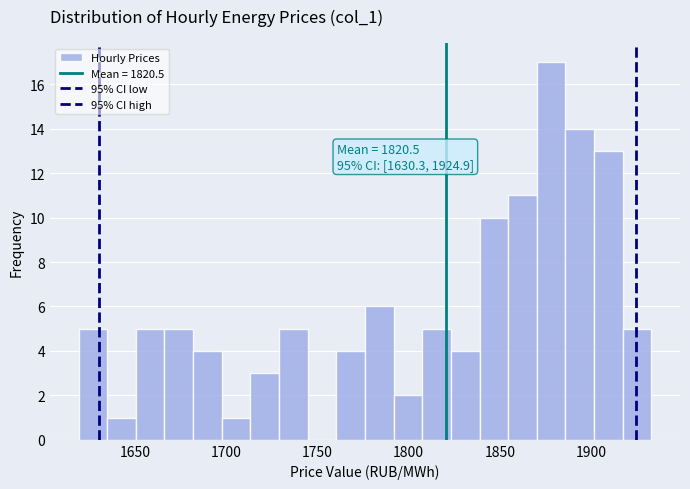

Read against the x-axis, roughly where is the centre of the tallest bar?

1880